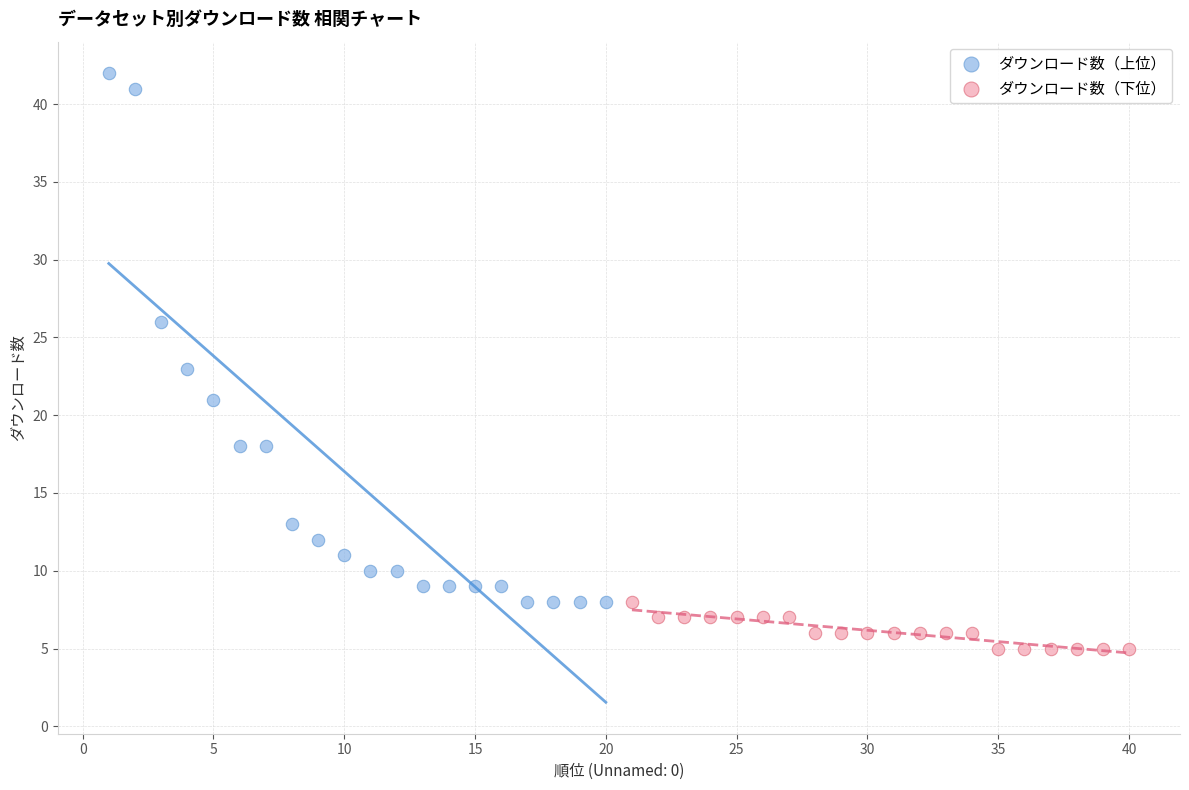

Which series reaches the maximum Y coordinate?

ダウンロード数（上位）